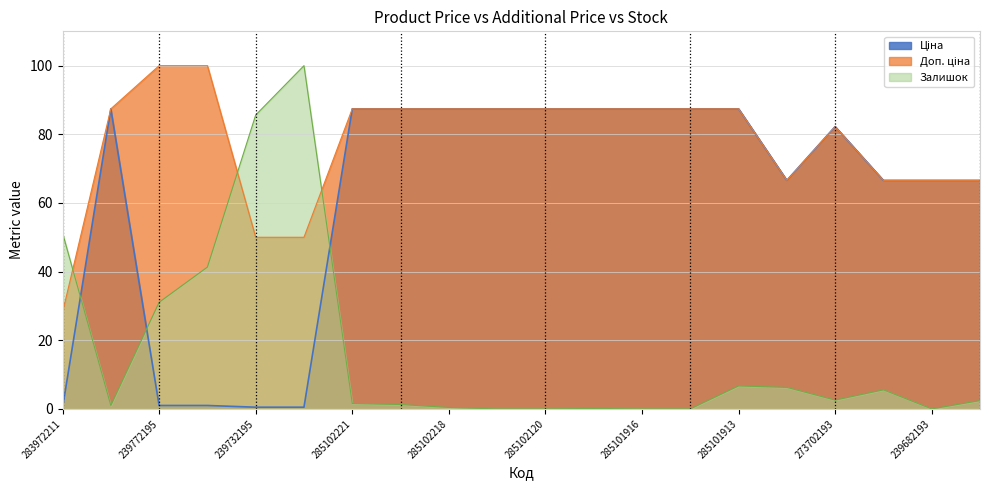

How many lines are shown in the chart?

3